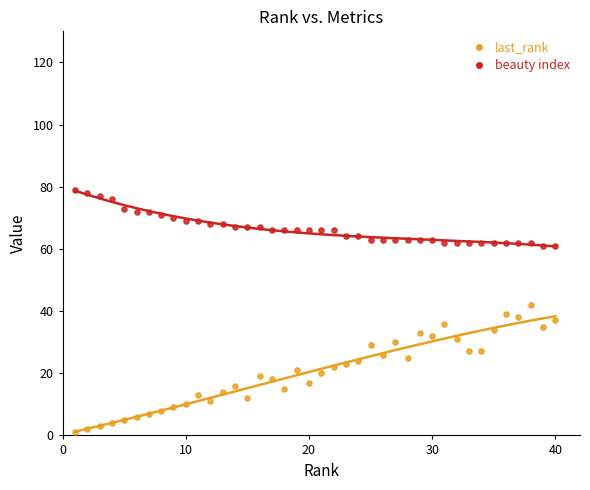

Which series reaches the minimum Y coordinate?

last_rank